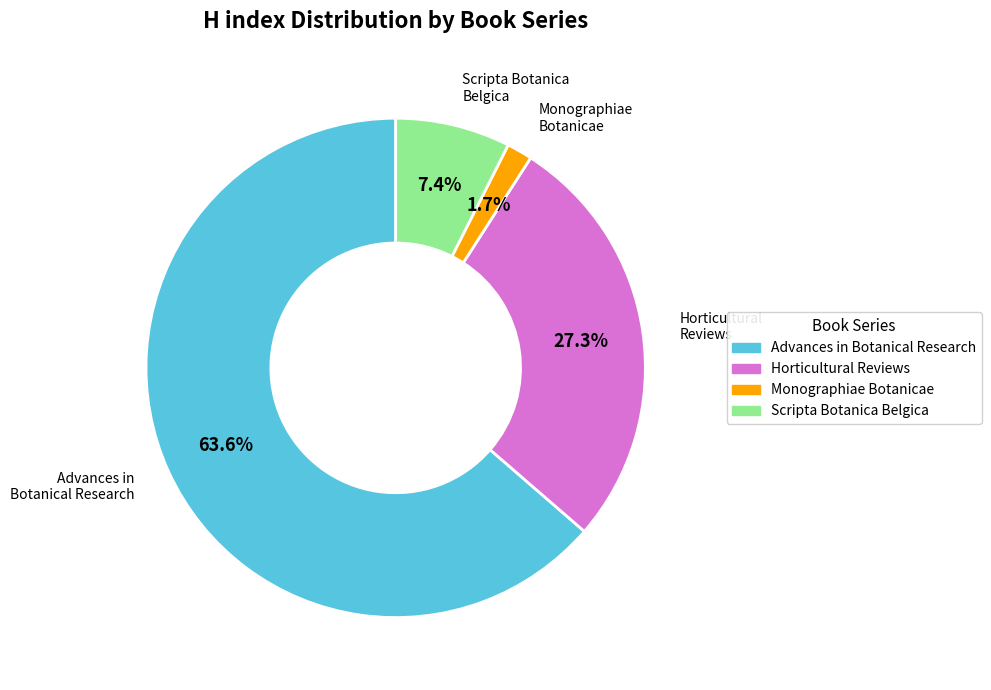

Rank the categories by value from highest to lowest.

Advances in Botanical Research, Horticultural Reviews, Scripta Botanica Belgica, Monographiae Botanicae